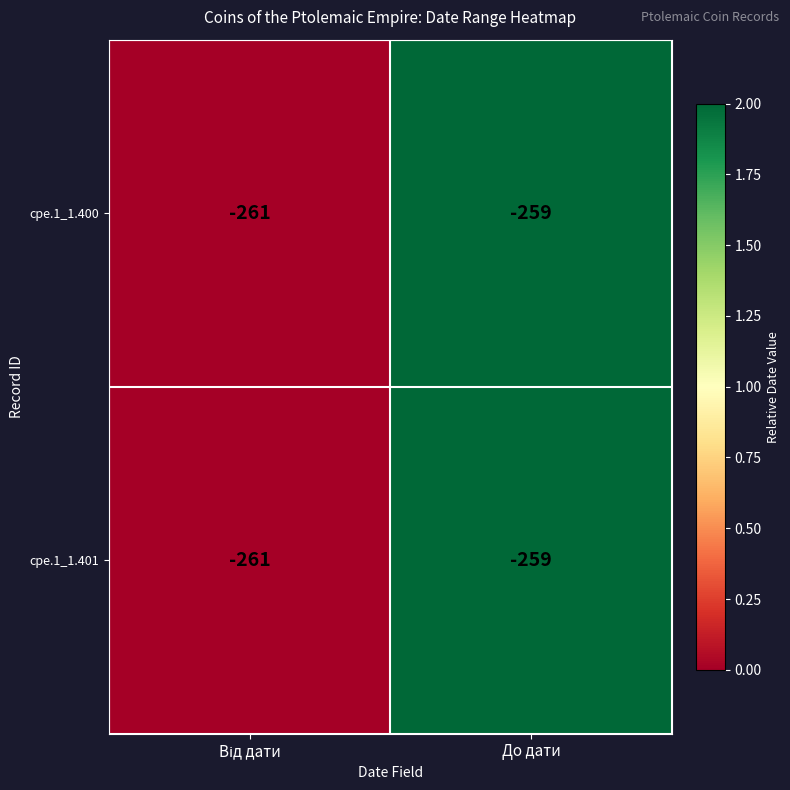

What is the sum of all cpe.1_1.400 values?

-520